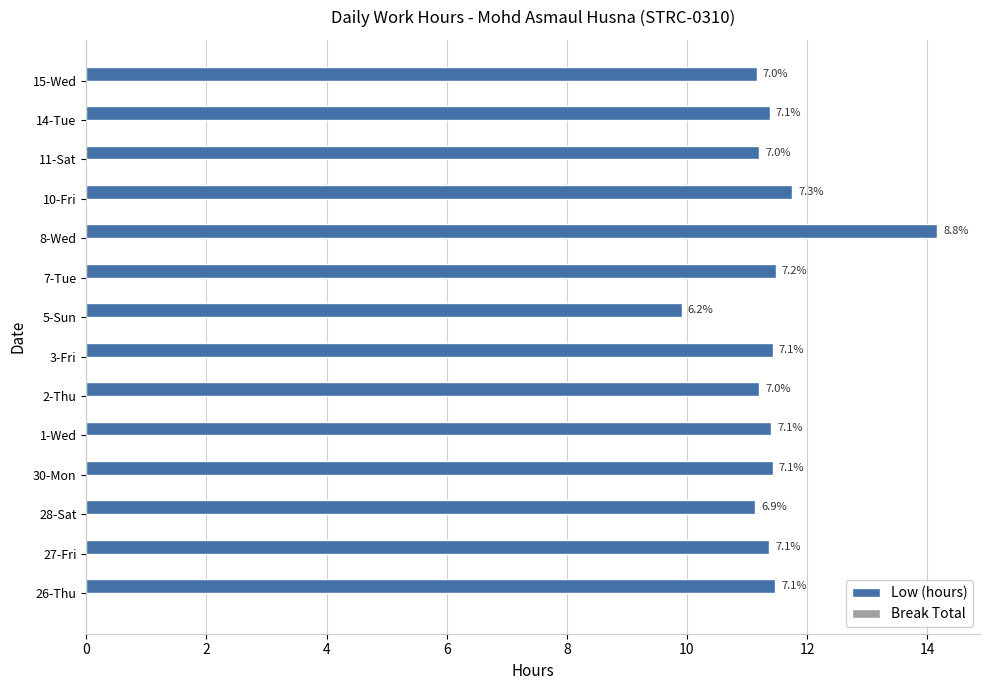

Does the chart contain any negative values?

No